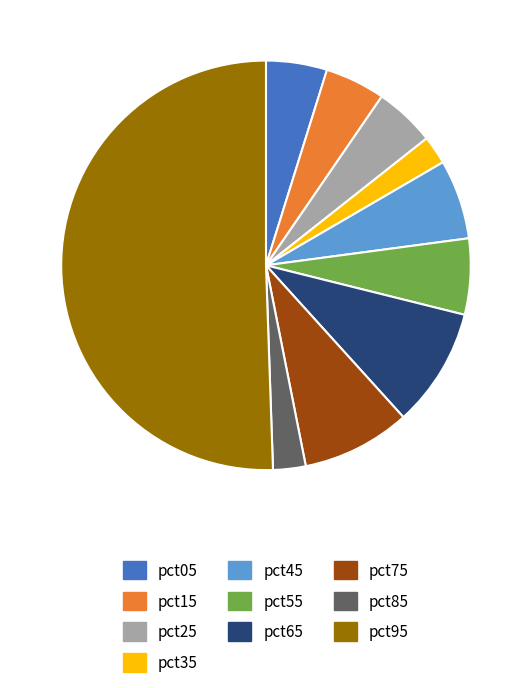

Which category has the biggest portion of the pie?

pct95